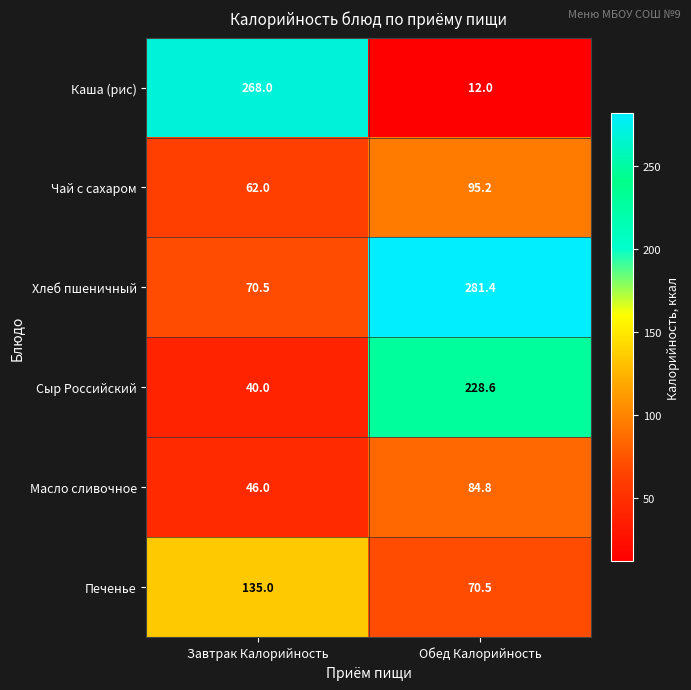

Which category has the highest value across all series?

Обед Калорийность